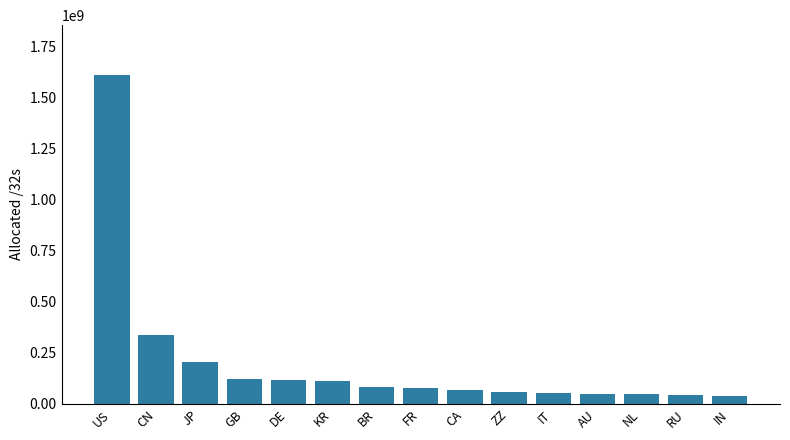

What is the ratio of the value at AU to the value at NL?

1.0